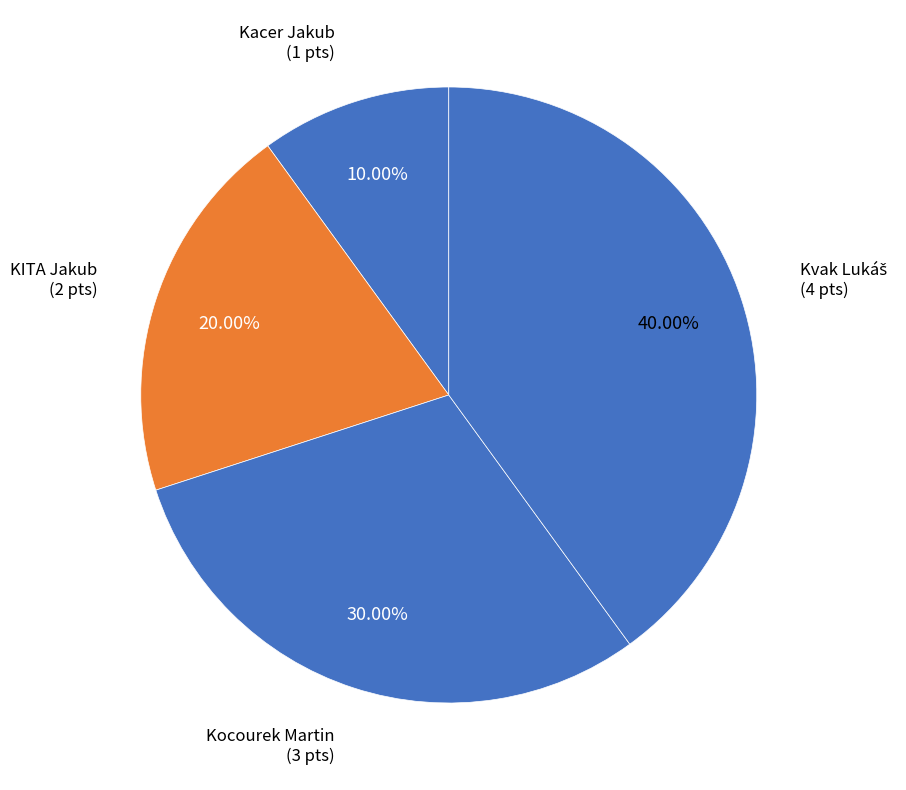

Count the number of slices in the pie.

4